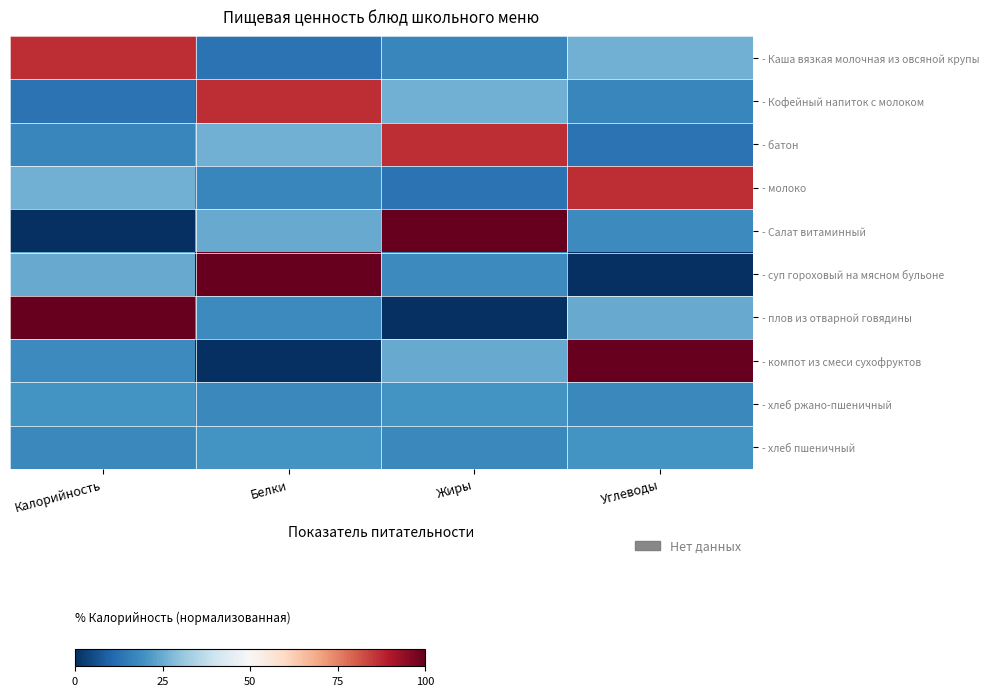

Reading right to left, transcribe all the data shown in this chart.

- Каша вязкая молочная из овсяной крупы: Углеводы=25.8	Жиры=17.5	Белки=13.0	Калорийность=86.9
- Кофейный напиток с молоком: Углеводы=17.5	Жиры=25.8	Белки=86.9	Калорийность=13.0
- батон: Углеводы=13.0	Жиры=86.9	Белки=25.8	Калорийность=17.5
- молоко: Углеводы=86.9	Жиры=13.0	Белки=17.5	Калорийность=25.8
- Салат витаминный: Углеводы=18.0	Жиры=100.0	Белки=24.9	Калорийность=0.0
- суп гороховый на мясном бульоне: Углеводы=0.0	Жиры=18.0	Белки=100.0	Калорийность=24.9
- плов из отварной говядины: Углеводы=24.9	Жиры=0.0	Белки=18.0	Калорийность=100.0
- компот из смеси сухофруктов: Углеводы=100.0	Жиры=24.9	Белки=0.0	Калорийность=18.0
- хлеб ржано-пшеничный: Углеводы=17.6	Жиры=20.2	Белки=17.6	Калорийность=20.2
- хлеб пшеничный: Углеводы=20.2	Жиры=17.6	Белки=20.2	Калорийность=17.6